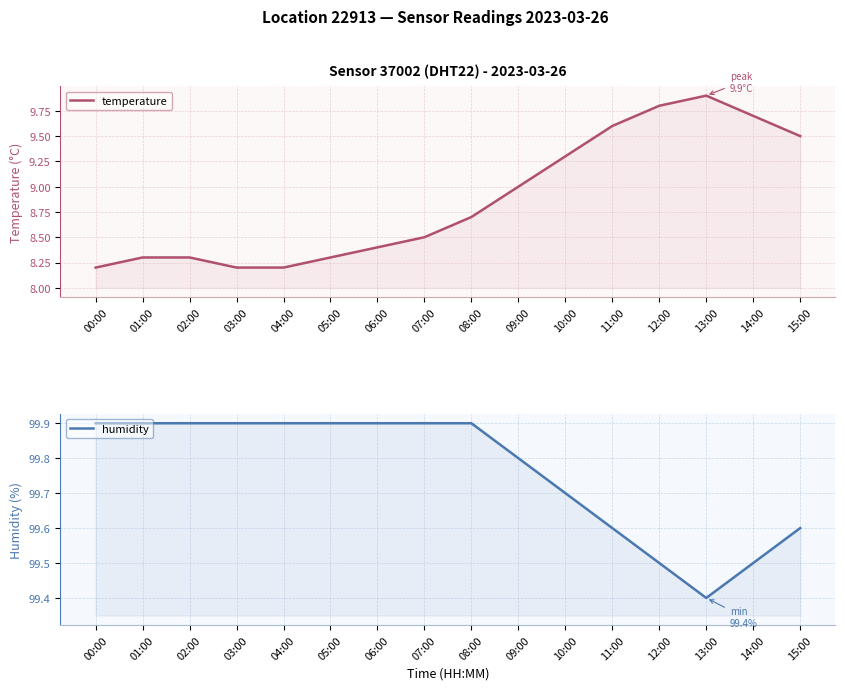

Reading left to right, list all the values displayed in this chart.

temperature: 00:00=8.2	01:00=8.3	02:00=8.3	03:00=8.2	04:00=8.2	05:00=8.3	06:00=8.4	07:00=8.5	08:00=8.7	09:00=9.0	10:00=9.3	11:00=9.6	12:00=9.8	13:00=9.9	14:00=9.7	15:00=9.5
humidity: 00:00=99.9	01:00=99.9	02:00=99.9	03:00=99.9	04:00=99.9	05:00=99.9	06:00=99.9	07:00=99.9	08:00=99.9	09:00=99.8	10:00=99.7	11:00=99.6	12:00=99.5	13:00=99.4	14:00=99.5	15:00=99.6